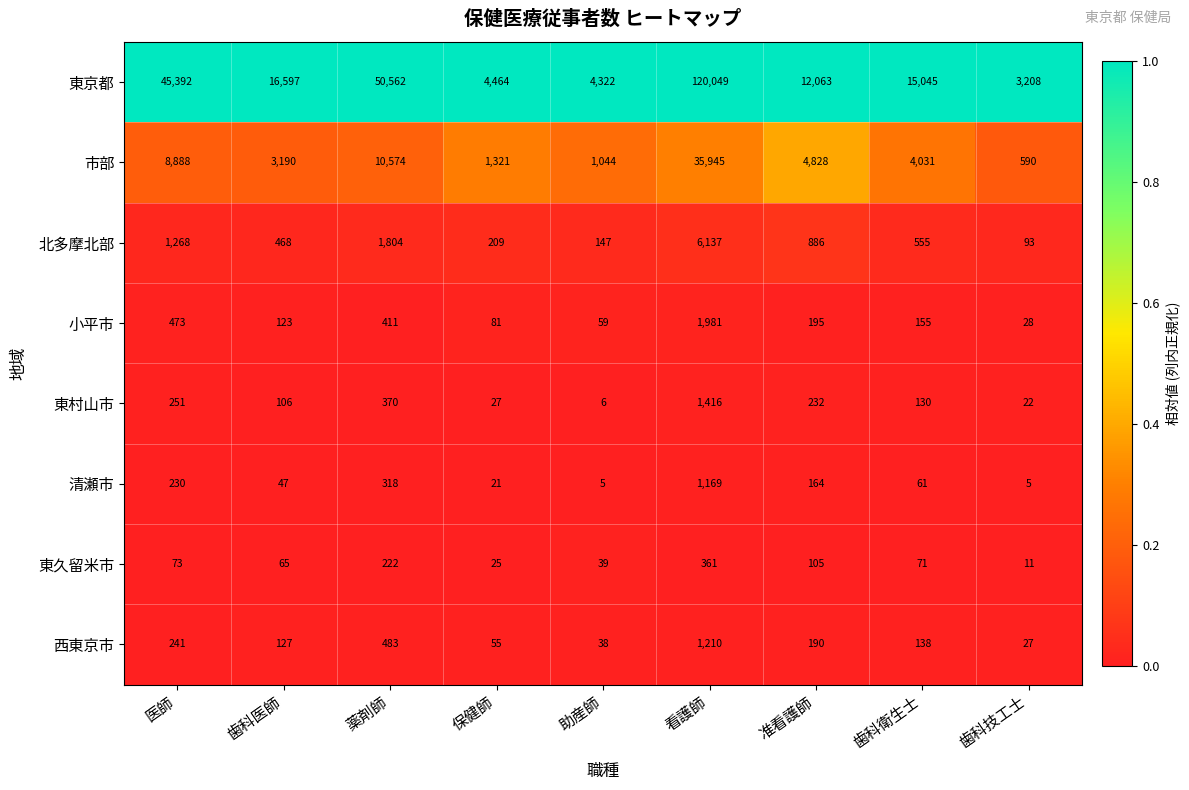

At which category is the sum across all series the highest?

看護師